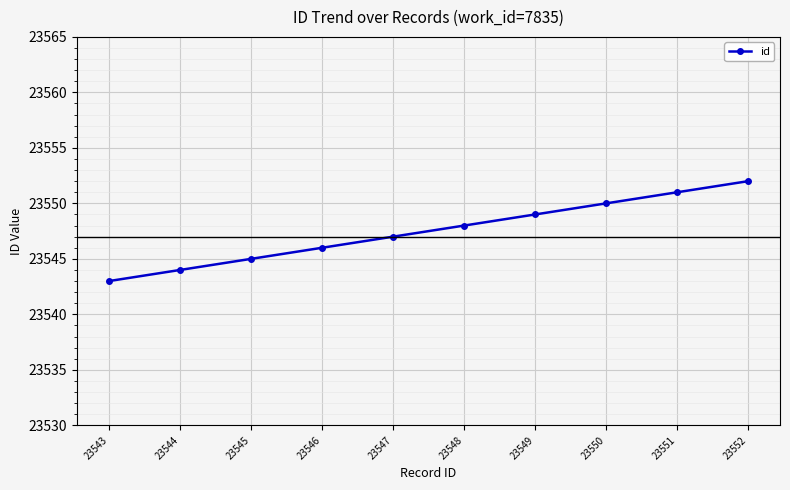

What is the maximum value shown in the chart?

23552